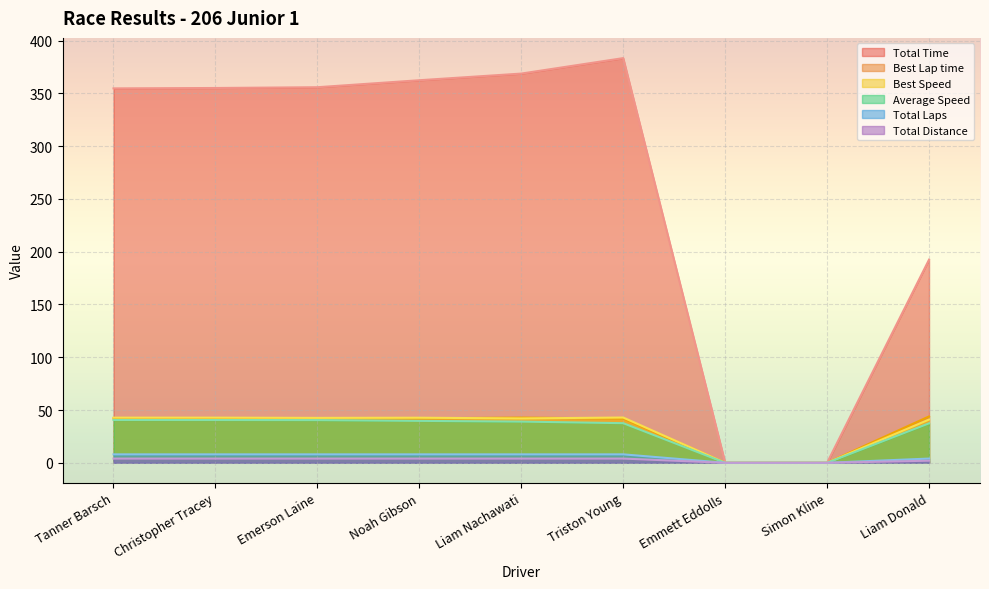

True or false: Average Speed has a value of 40.5 at Emerson Laine.

True